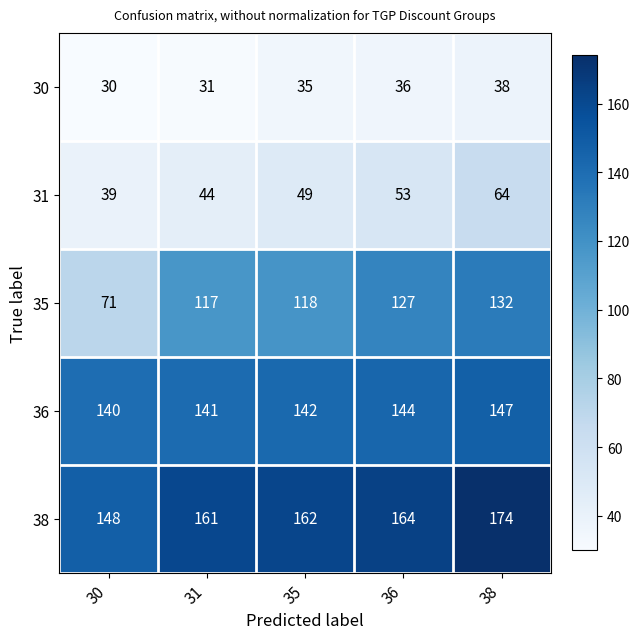

What is the sum of all 38 values?

809